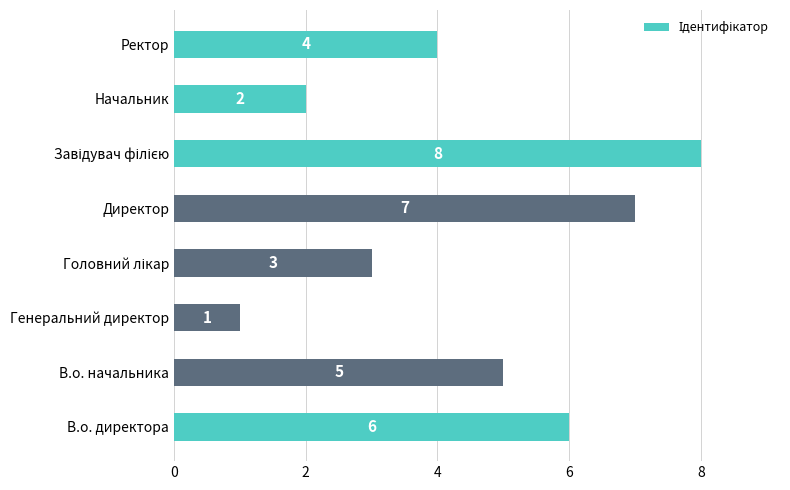

Reading bottom to top, transcribe all the data shown in this chart.

6	5	1	3	7	8	2	4